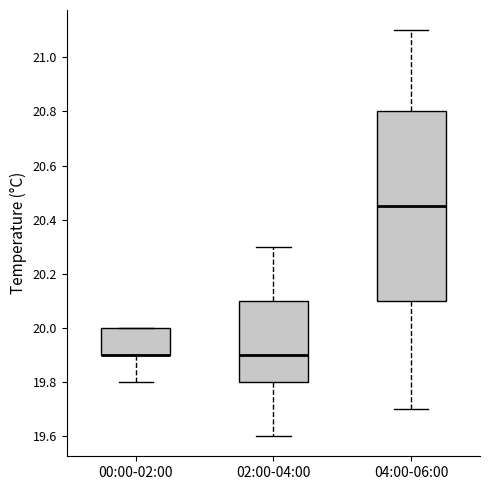

Where is the lower edge of the box for 04:00-06:00 on the y-axis? The values are not printed on the chart, so give them approximately, as read against the axis.

20.10